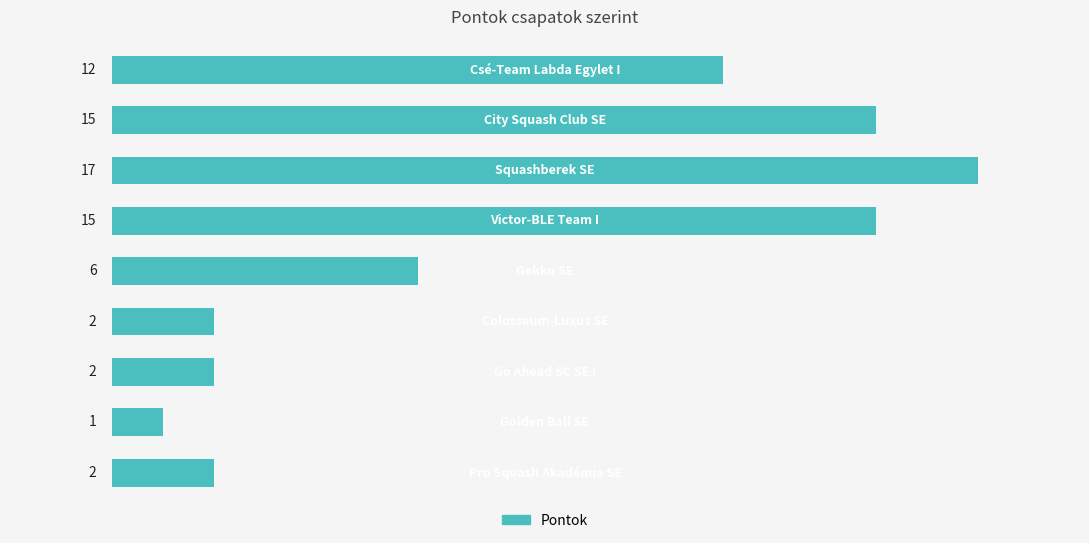

What is the maximum value shown in the chart?

17